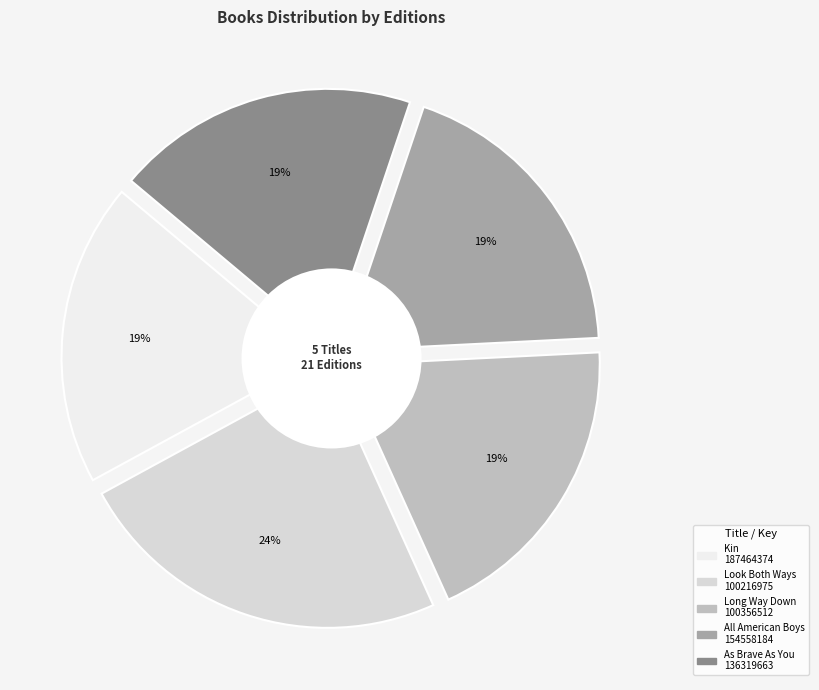

Is it true that As Brave As You is 8% of the pie?

False